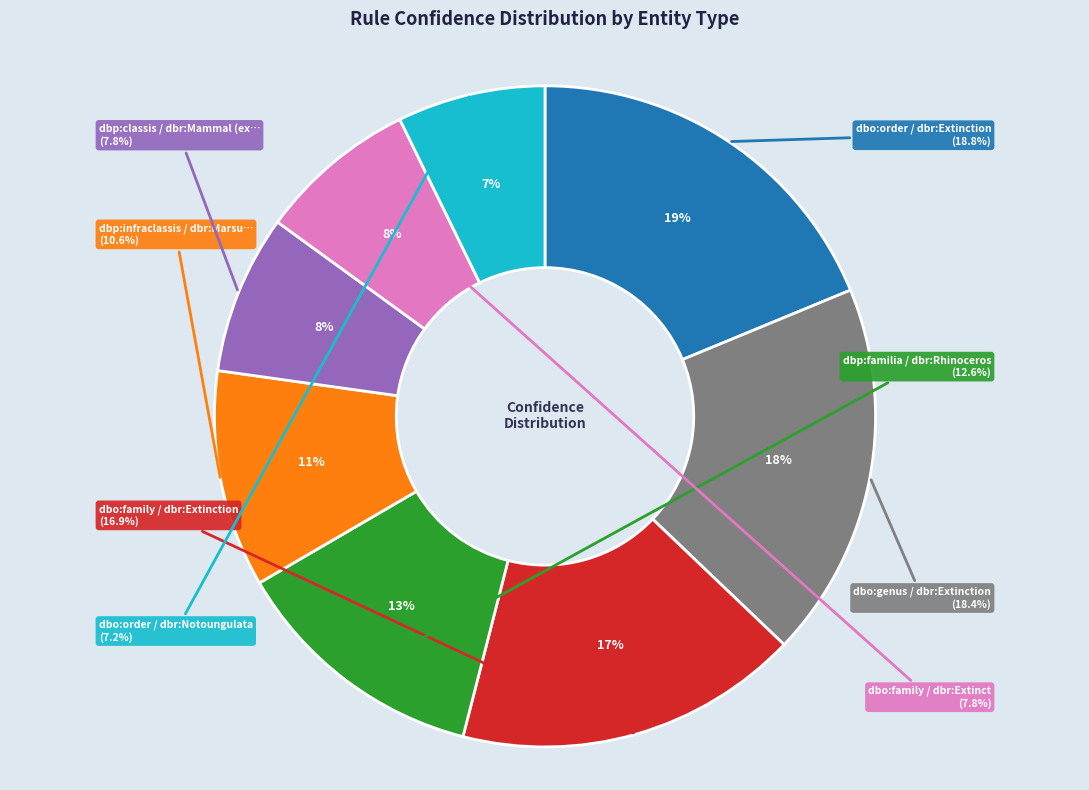

To the nearest percent, what is the difference between the largest and smallest slice percentages?

12%